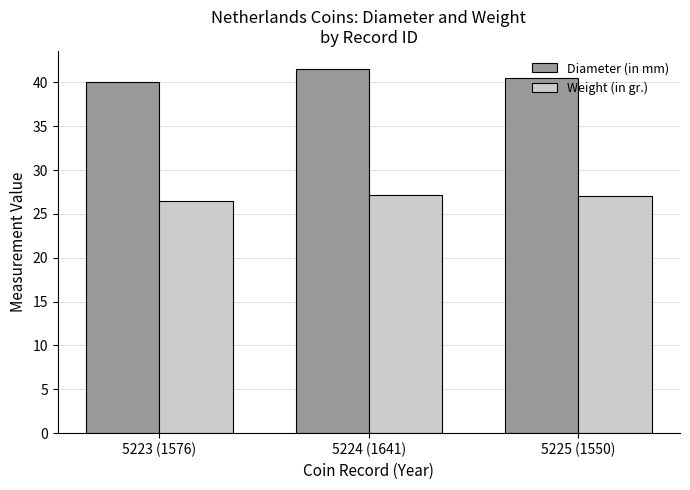

Reading left to right, transcribe all the data shown in this chart.

Diameter (in mm): 40.0	41.5	40.5
Weight (in gr.): 26.5	27.1	27.1